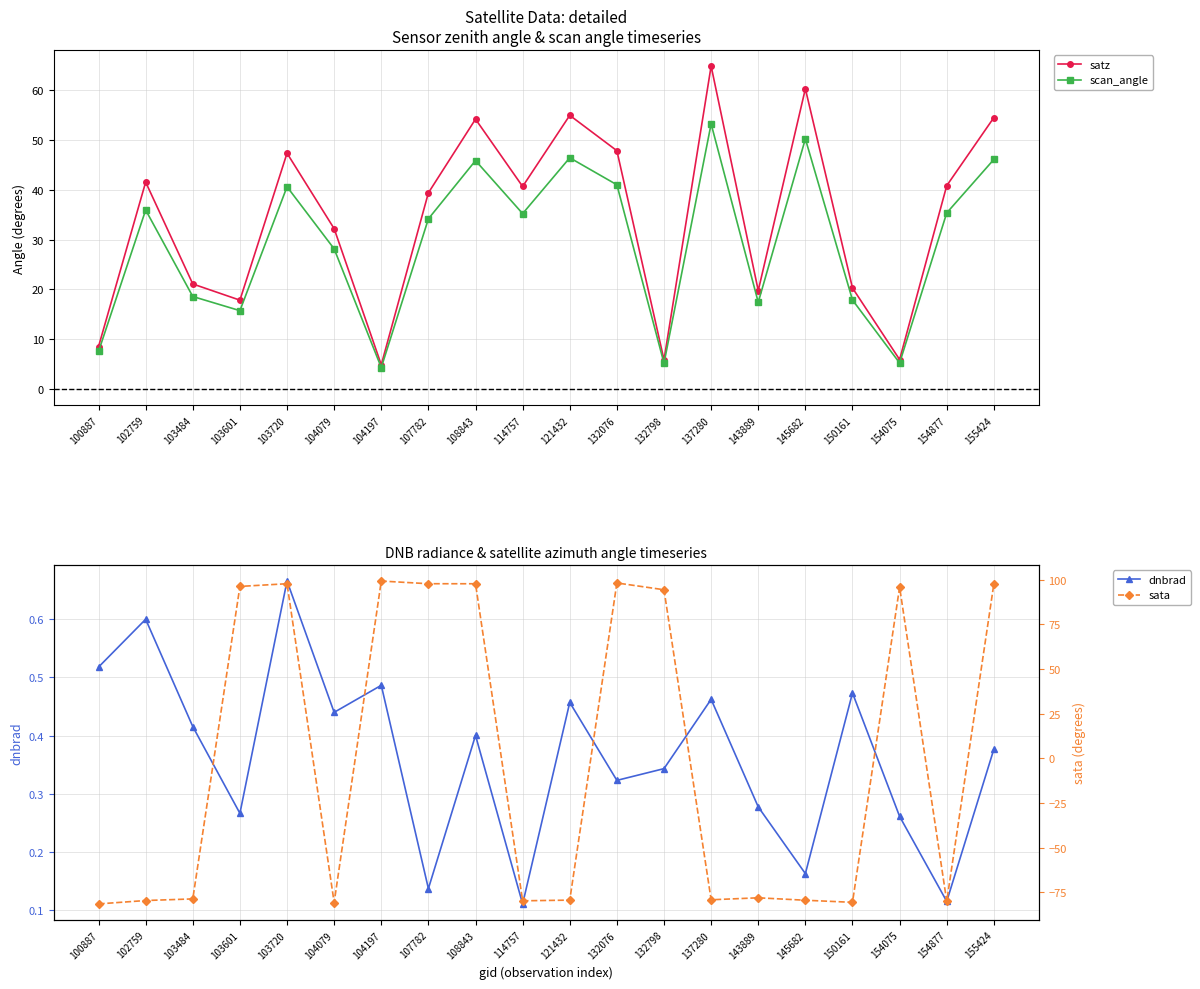

The scan_angle series shows 45.9 at 108843. True or false?

True